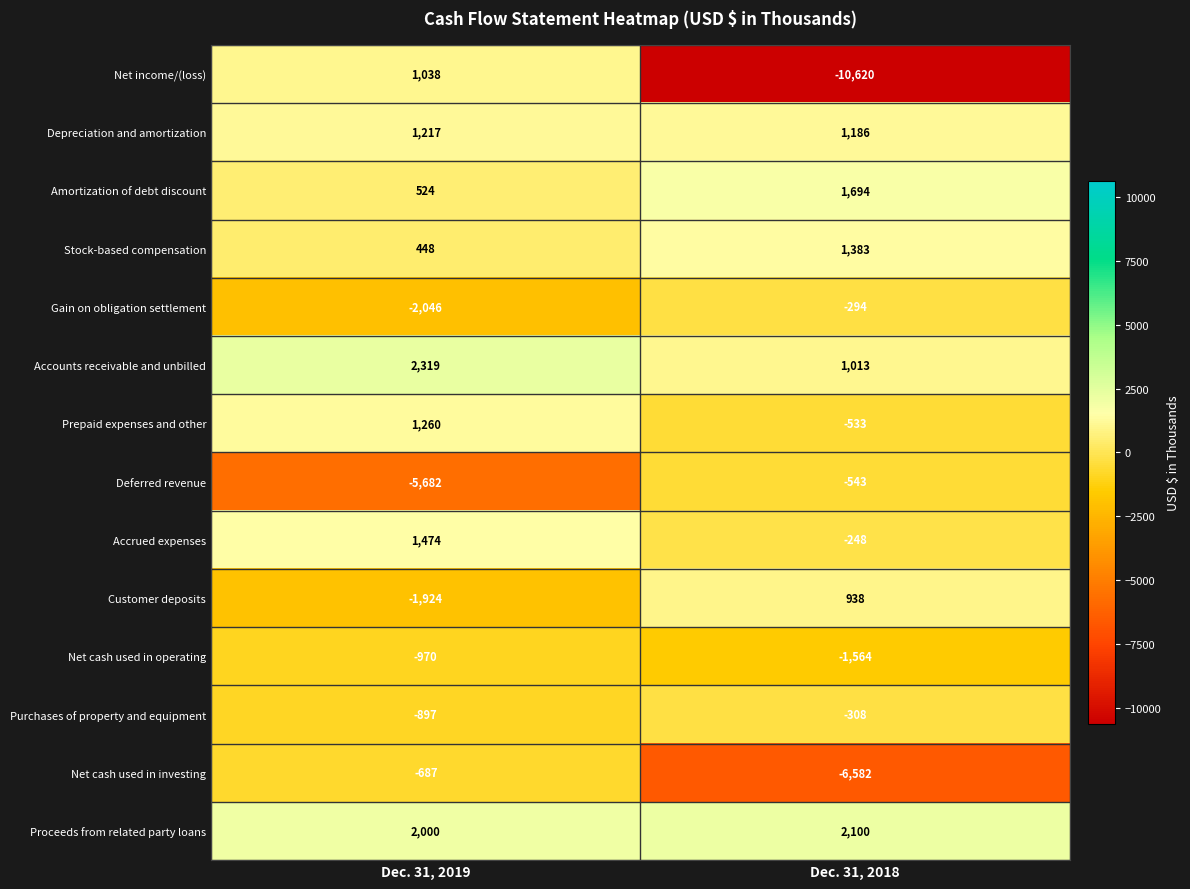

What is the greatest value displayed?

2319